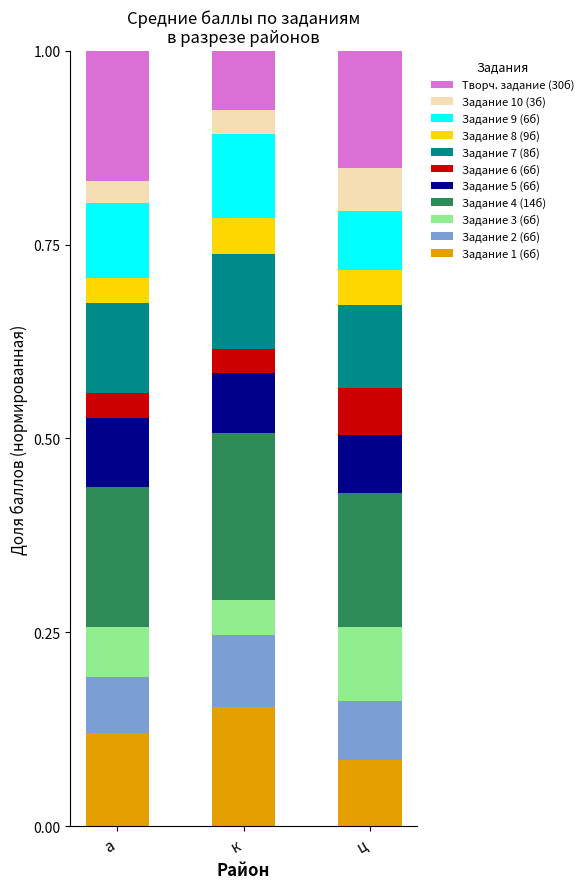

At which label does Задание 1 (6б) reach its peak?

к